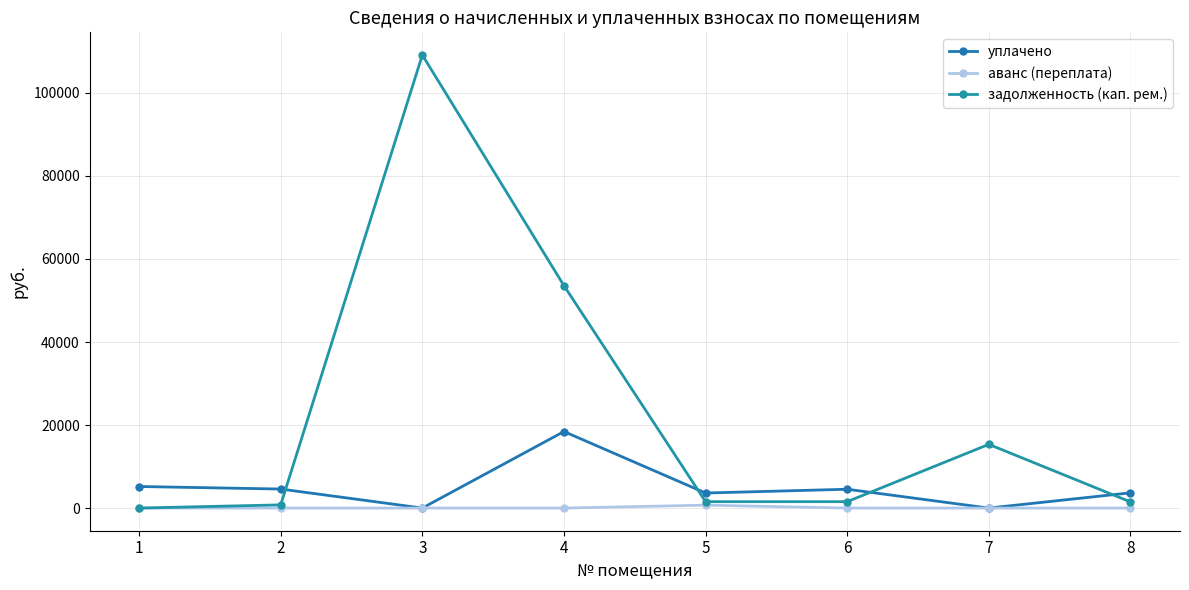

Does the chart have visible grid lines?

Yes